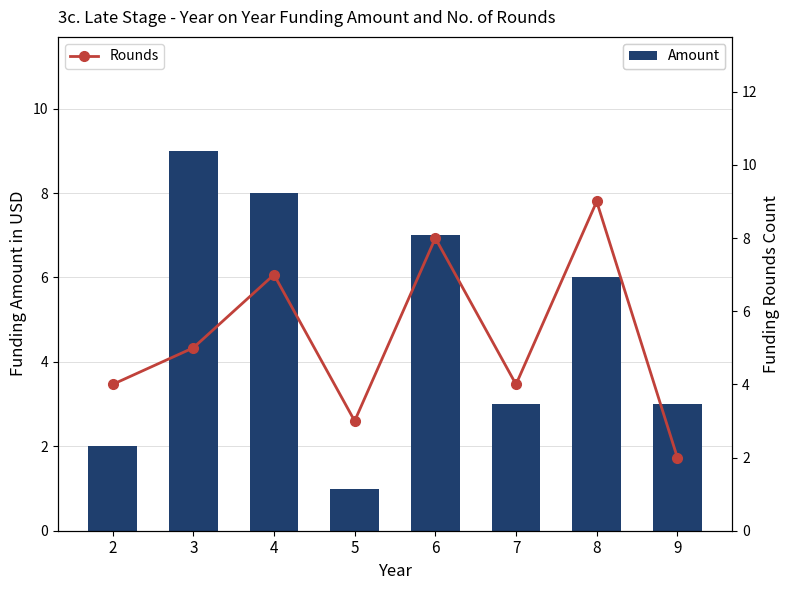

Does the chart contain stacked bars?

No